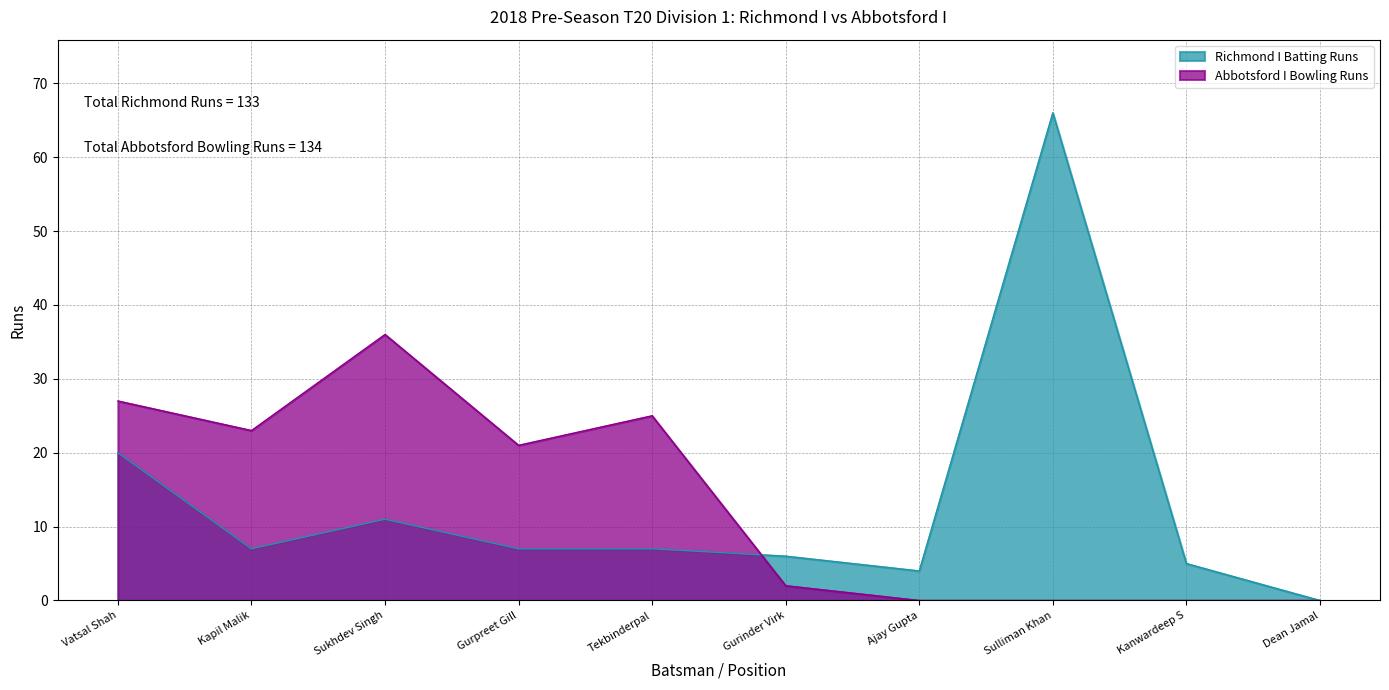

Is the value of Abbotsford I Bowling Runs at Ajay Gupta greater than the value of Richmond I Batting Runs at Kapil Malik?

No